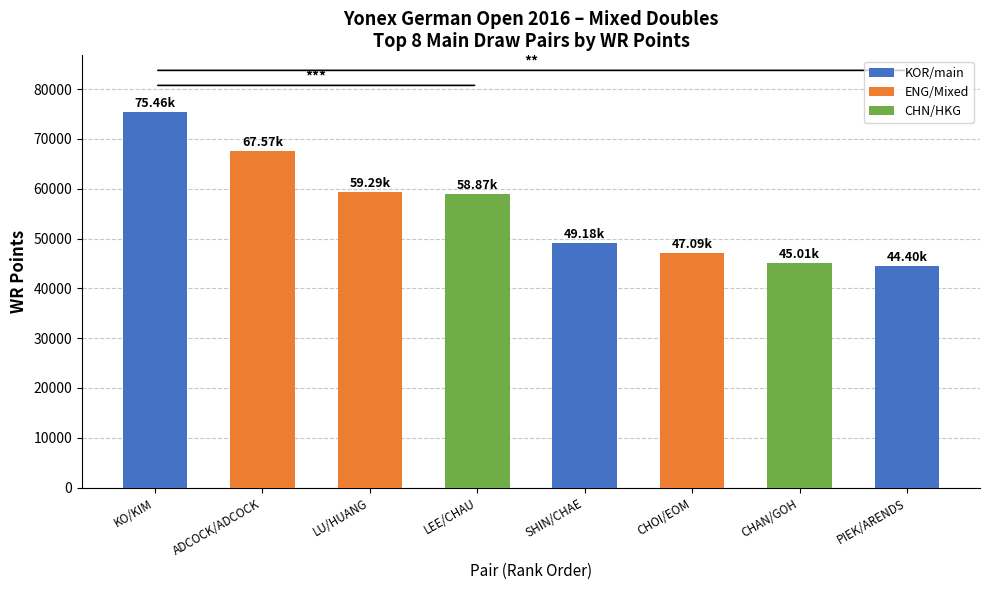

What is the label of the 8th bar from the left?

PIEK/ARENDS